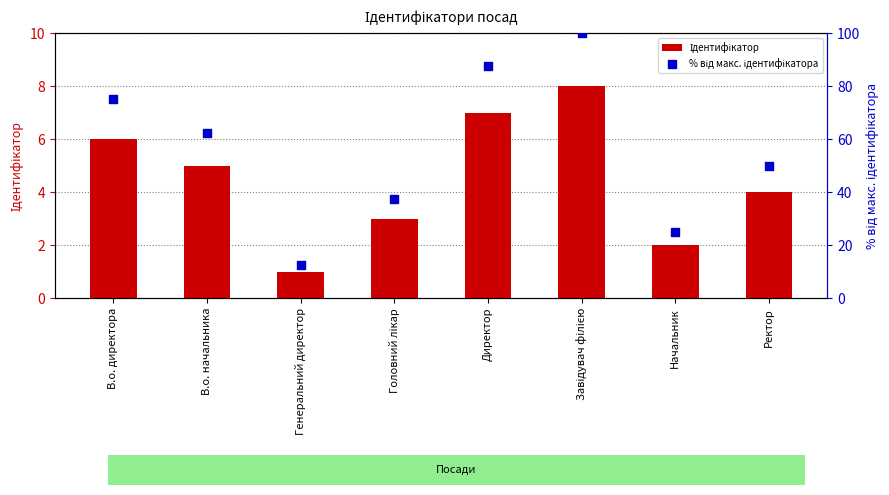

Which series reaches the minimum Y coordinate?

Ідентифікатор